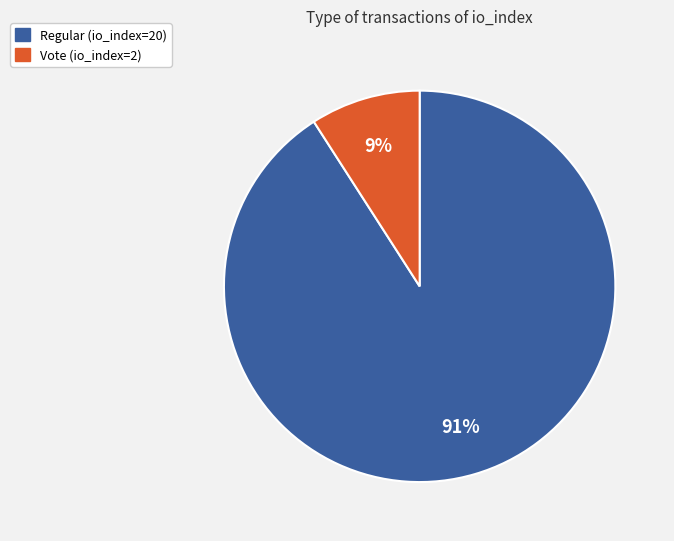

Which slice is the largest?

Regular (io_index=20)